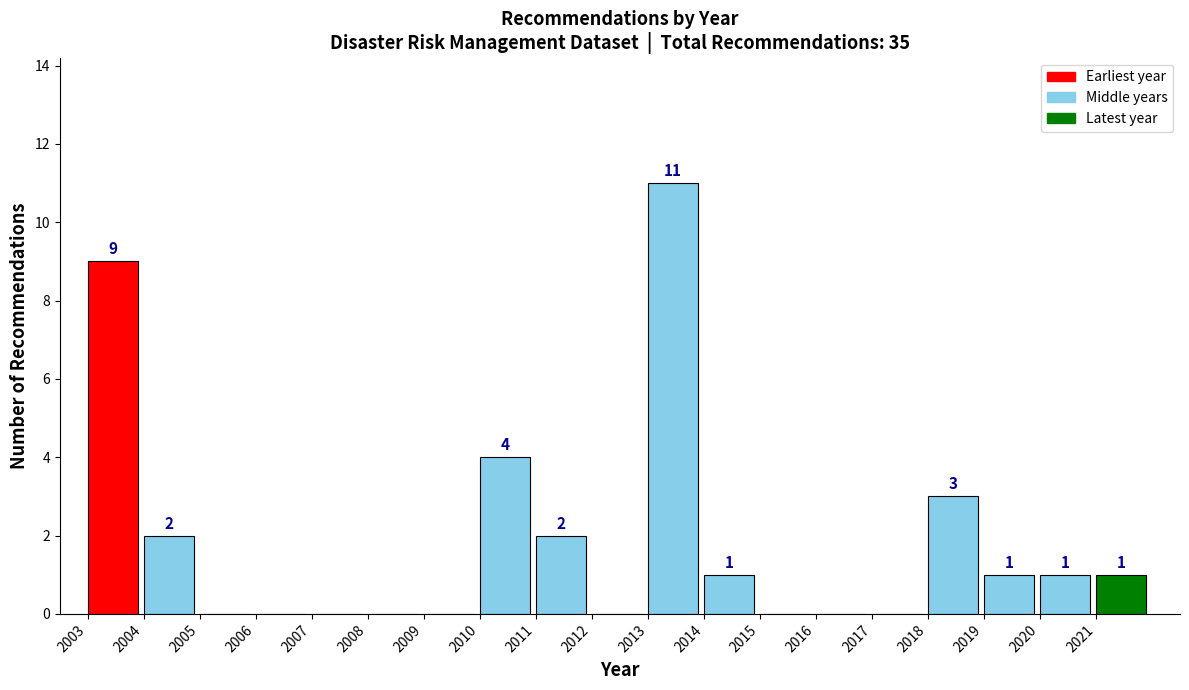

Reading left to right, list all the values displayed in this chart.

2003=9	2004=2	2005=0	2006=0	2007=0	2008=0	2009=0	2010=4	2011=2	2012=0	2013=11	2014=1	2015=0	2016=0	2017=0	2018=3	2019=1	2020=1	2021=1